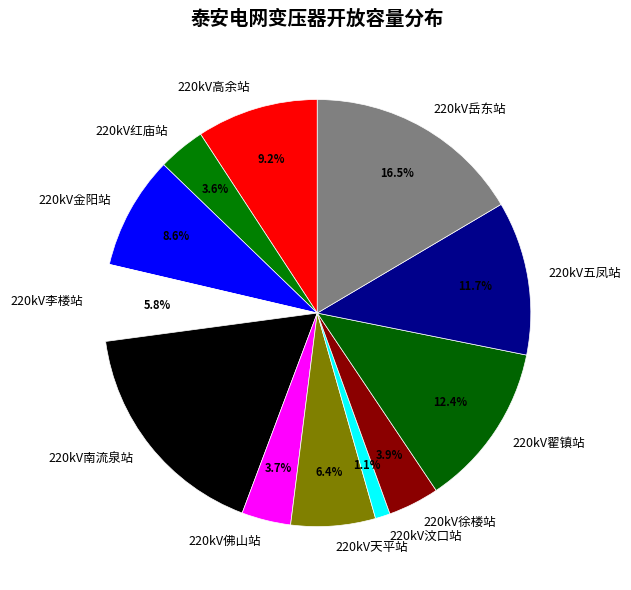

Does 220kV李楼站 represent more than half of the total?

No